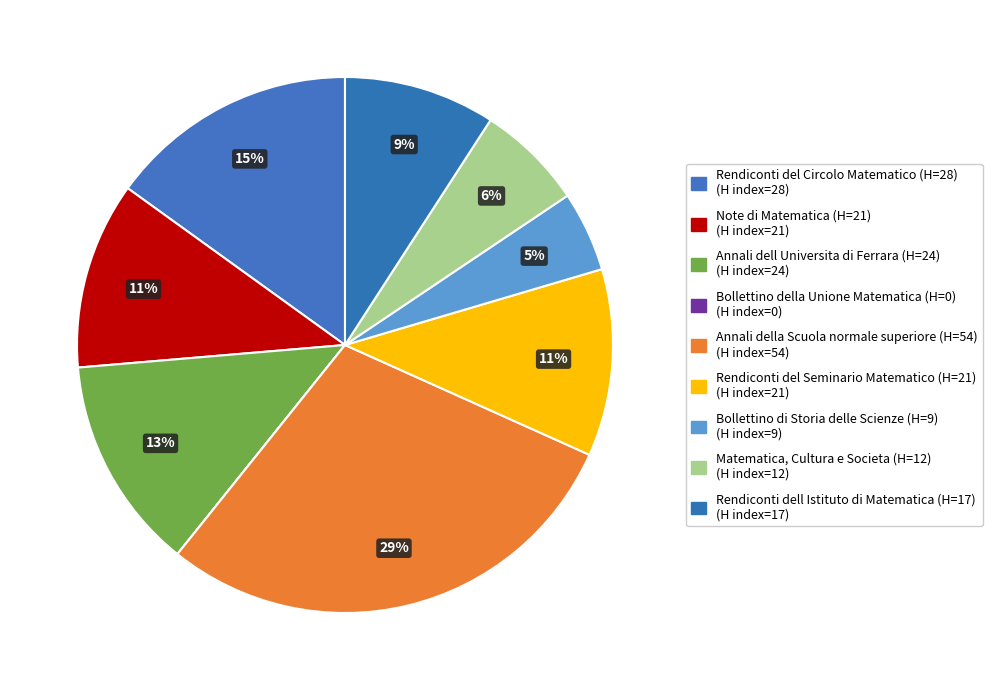

Is Bollettino della Unione Matematica (H=0) the majority of the pie?

No